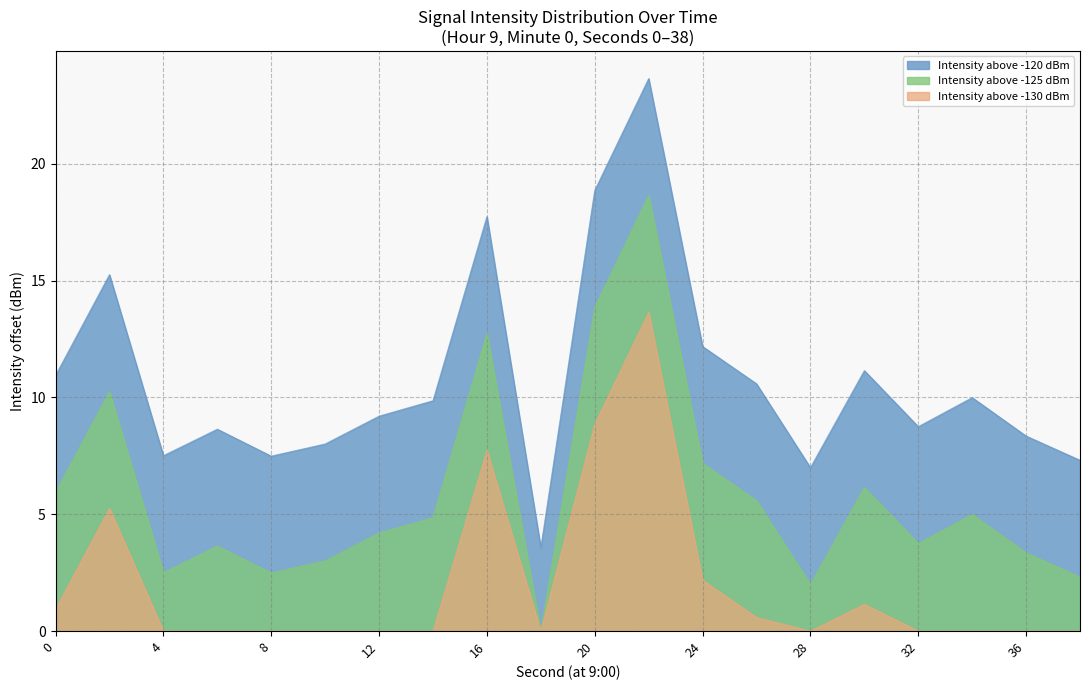

What is the approximate value at 38?

7.3